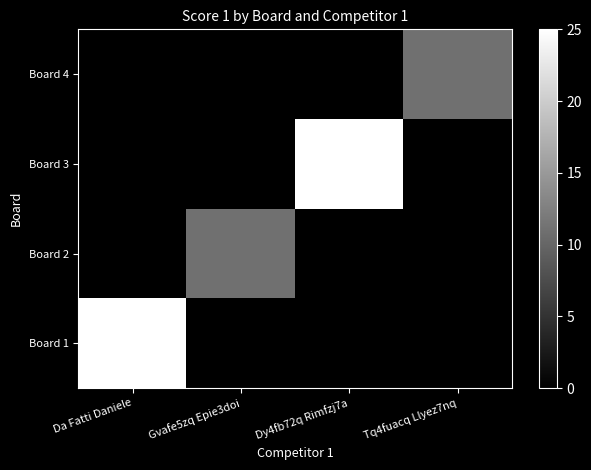

Rank the series by their maximum value, from highest to lowest.

Board 1, Board 3, Board 2, Board 4